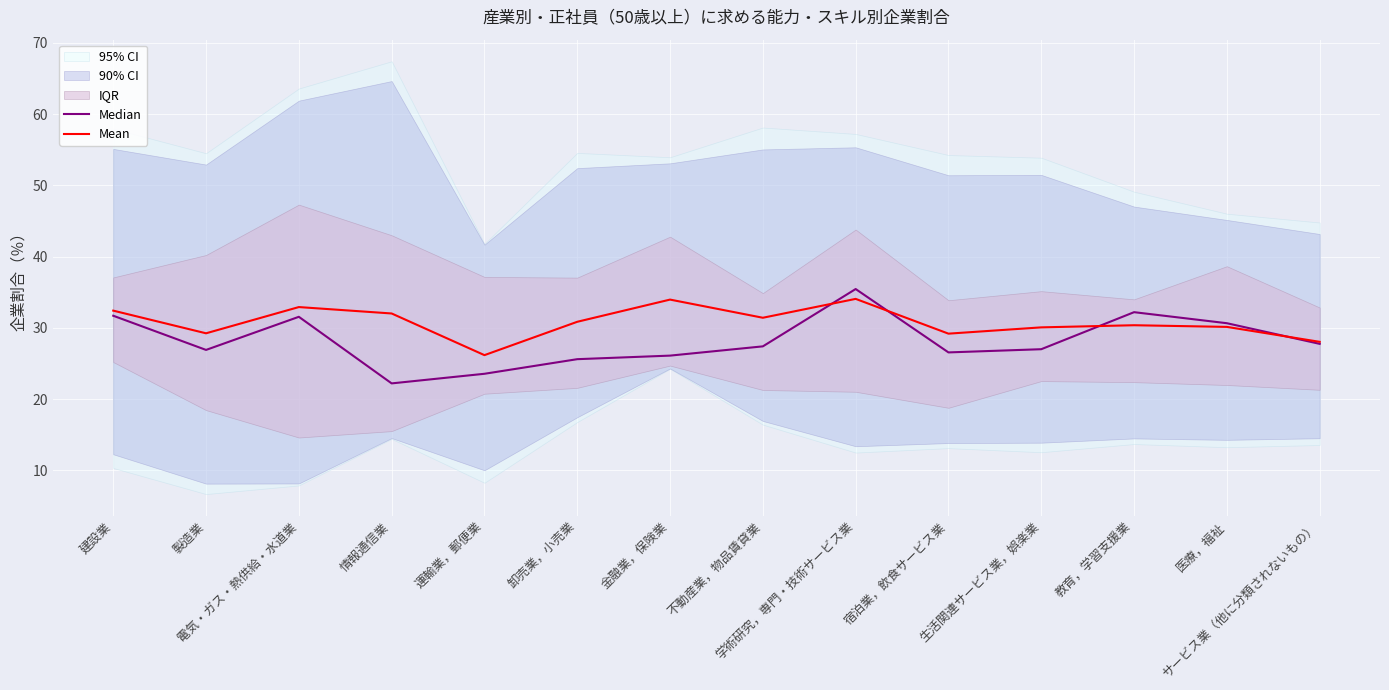

At which label does Mean first exceed 30?

建設業